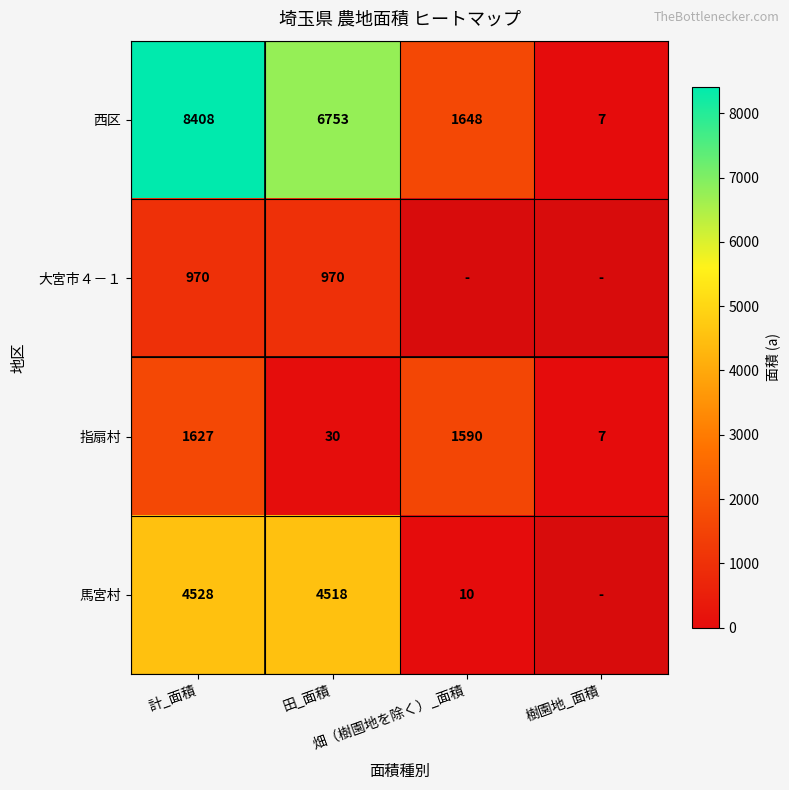

What is the difference between the highest and lowest values at 計_面積?

7438